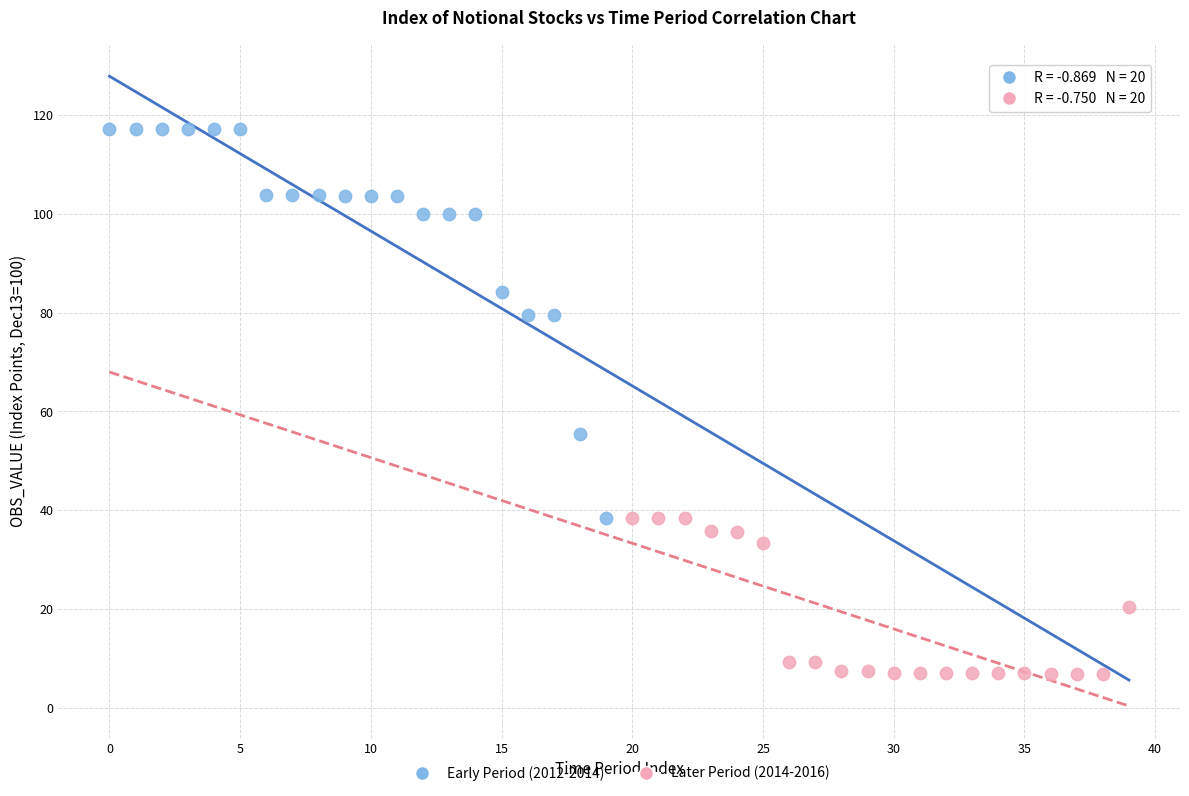

What are all the series names shown in the legend?

Early Period (2012-2014), Later Period (2014-2016)